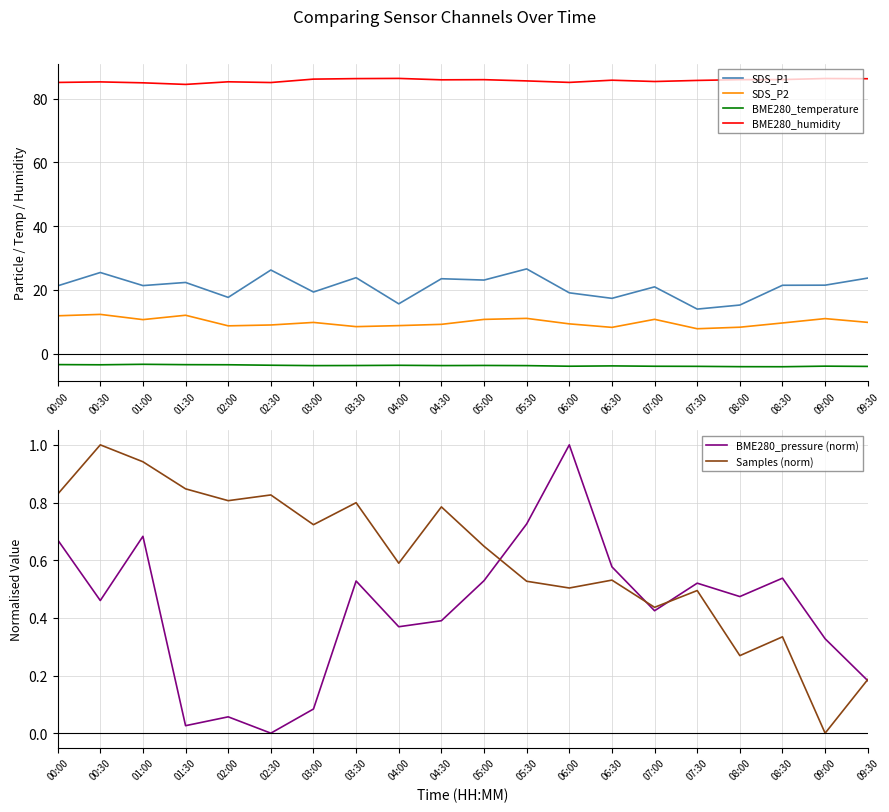

True or false: BME280_humidity has a value of 115.9 at 08:00.

False